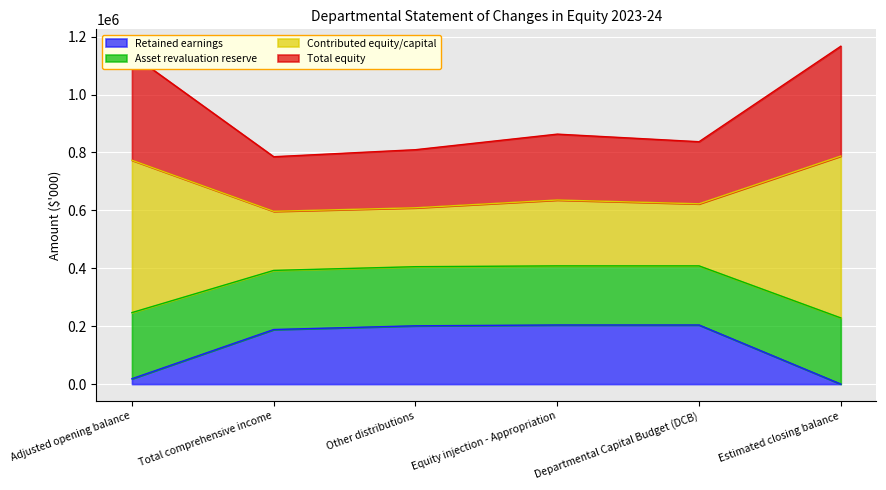

The value of Retained earnings at Total comprehensive income is 188514. True or false?

True